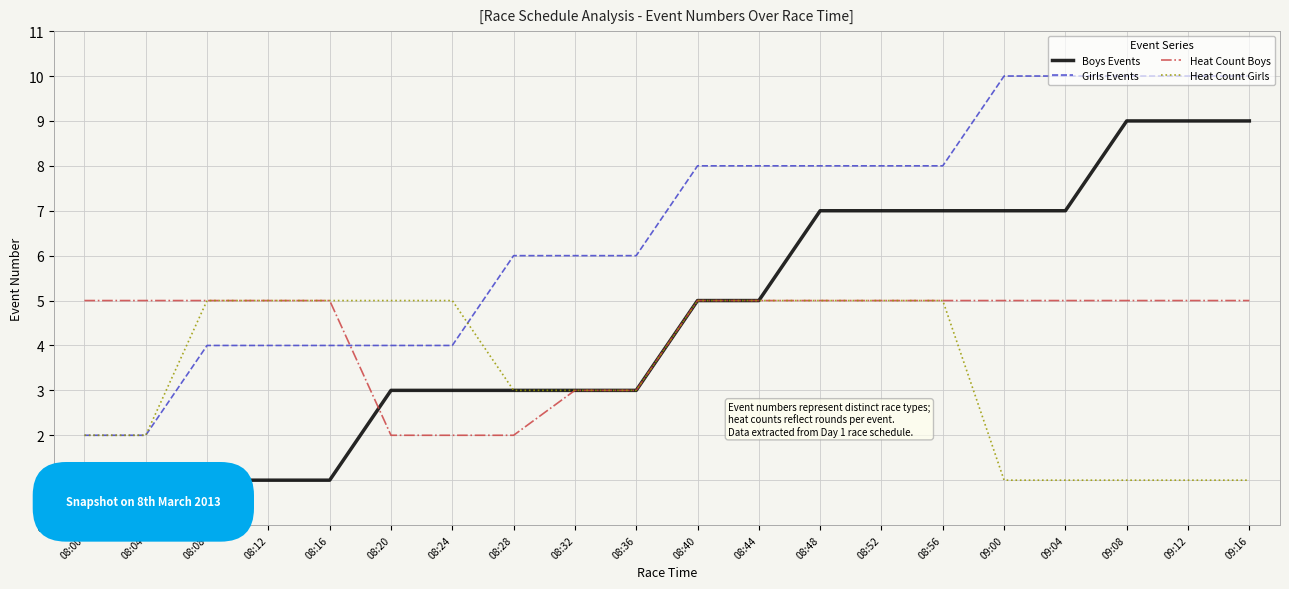

What are all the series names shown in the legend?

Boys Events, Girls Events, Heat Count Boys, Heat Count Girls